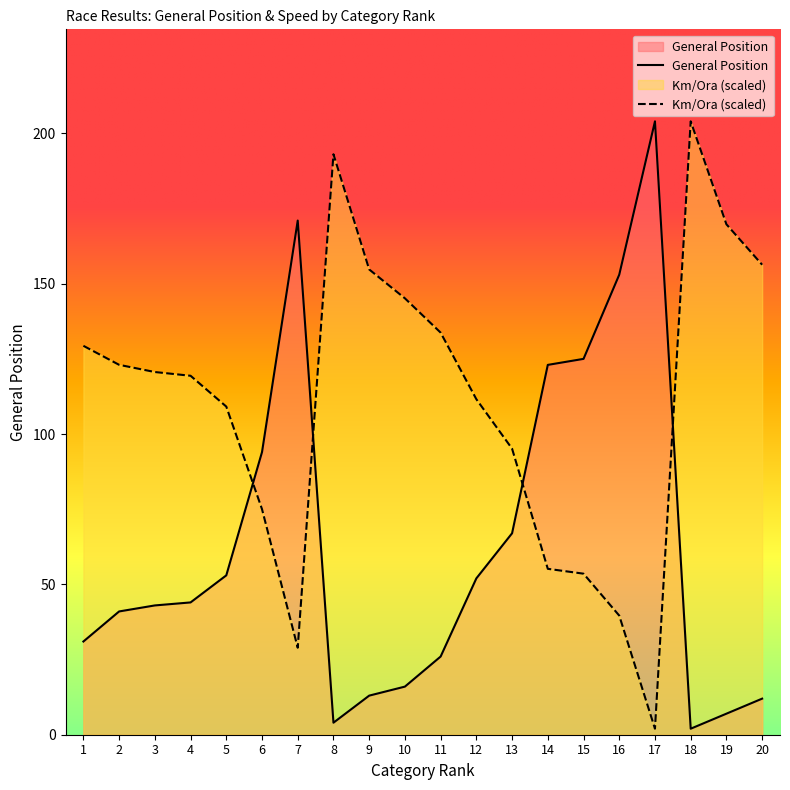

Reading left to right, what are all the values shown in this chart?

General Position: 1=31.0	2=41.0	3=43.0	4=44.0	5=53.0	6=94.0	7=171.0	8=4.0	9=13.0	10=16.0	11=26.0	12=52.0	13=67.0	14=123.0	15=125.0	16=153.0	17=204.0	18=2.0	19=7.0	20=12.0
Km/Ora: 1=129.3	2=123.0	3=120.6	4=119.4	5=109.1	6=75.0	7=28.9	8=193.1	9=154.7	10=145.1	11=133.7	12=111.6	13=95.1	14=55.2	15=53.6	16=39.6	17=2.0	18=204.0	19=169.8	20=156.3